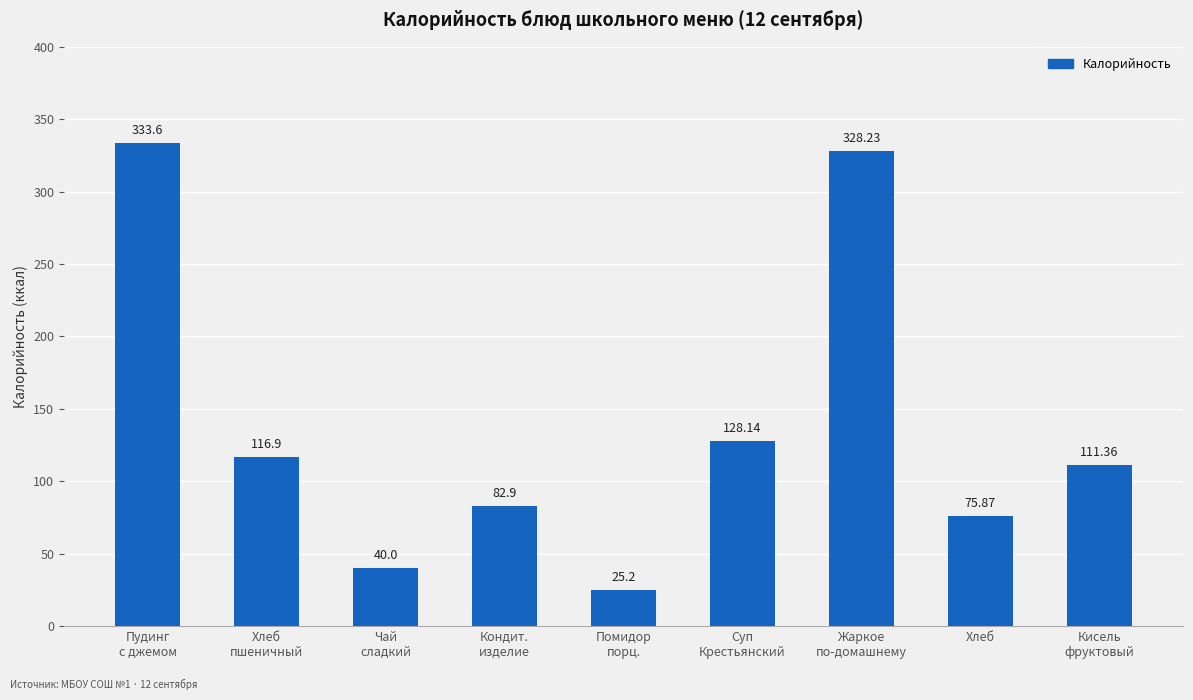

What position from the left is Хлеб
пшеничный?

2